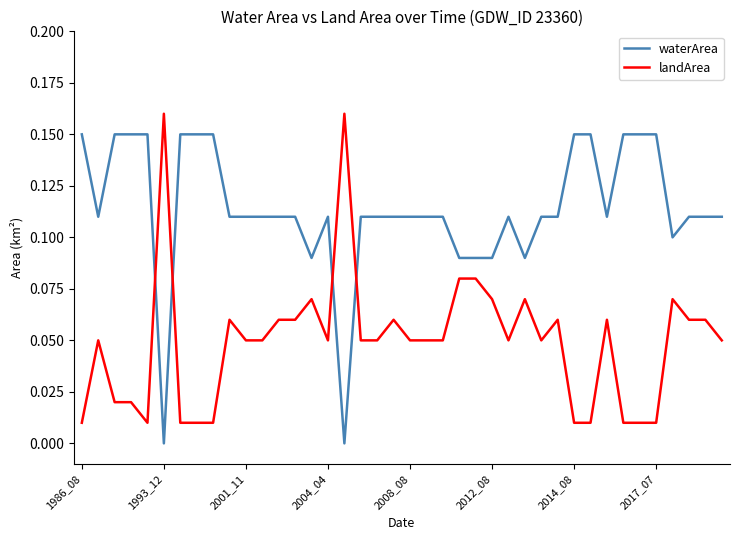

How many times do landArea and waterArea cross each other?

4